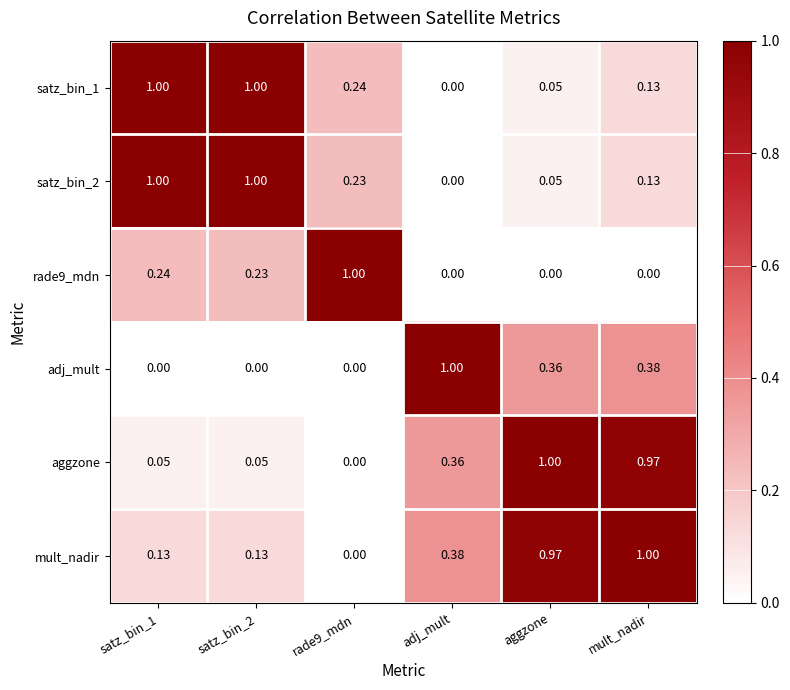

How many data points in satz_bin_1 are above 0?

5